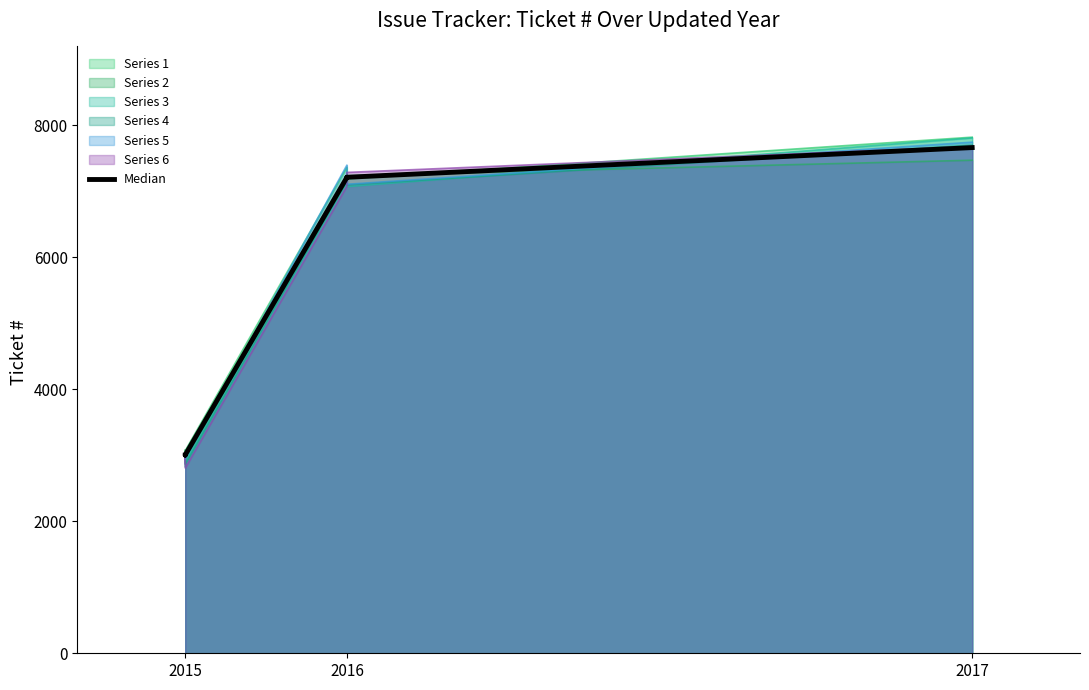

True or false: the data has more than 2 interior local peaks.

False